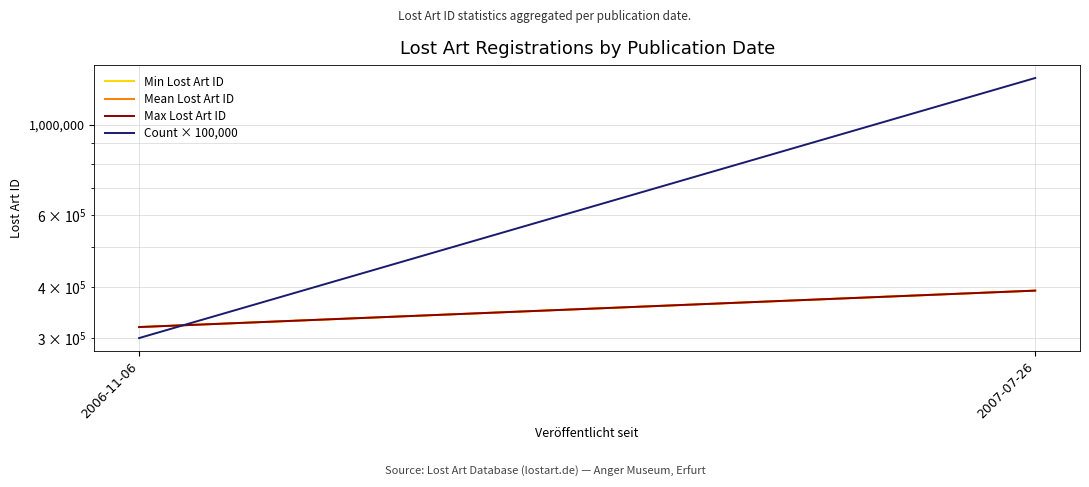

How many Min Lost Art ID values are between 319173 and 392014?

2